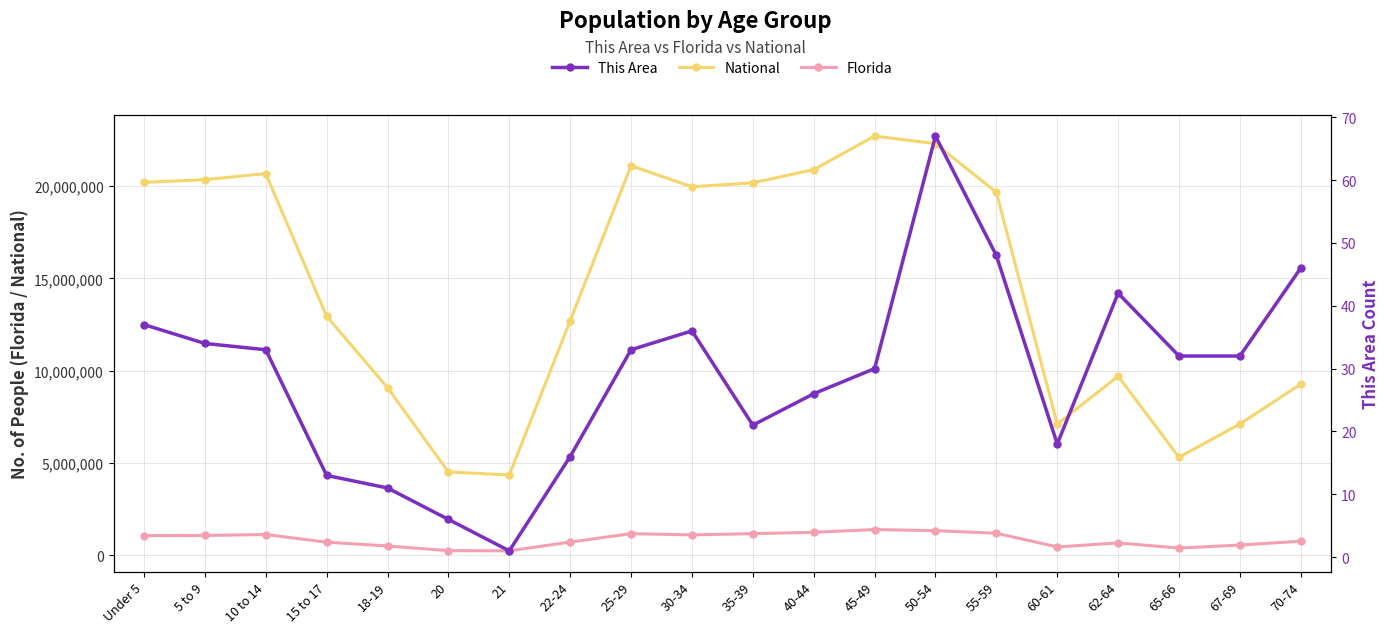

What is the lowest value of the This Area series?

1